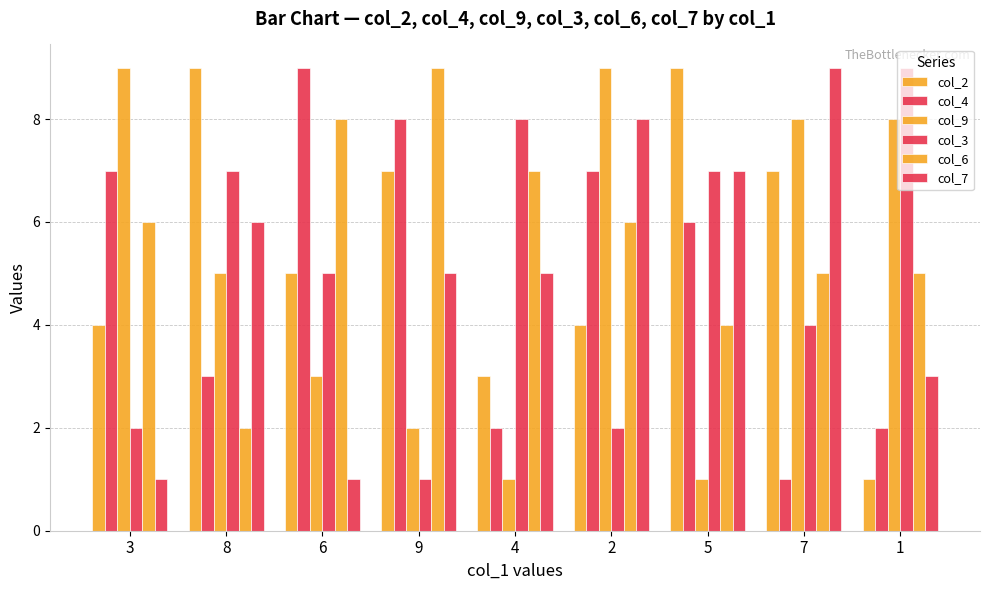

How many bars are there in total?

54